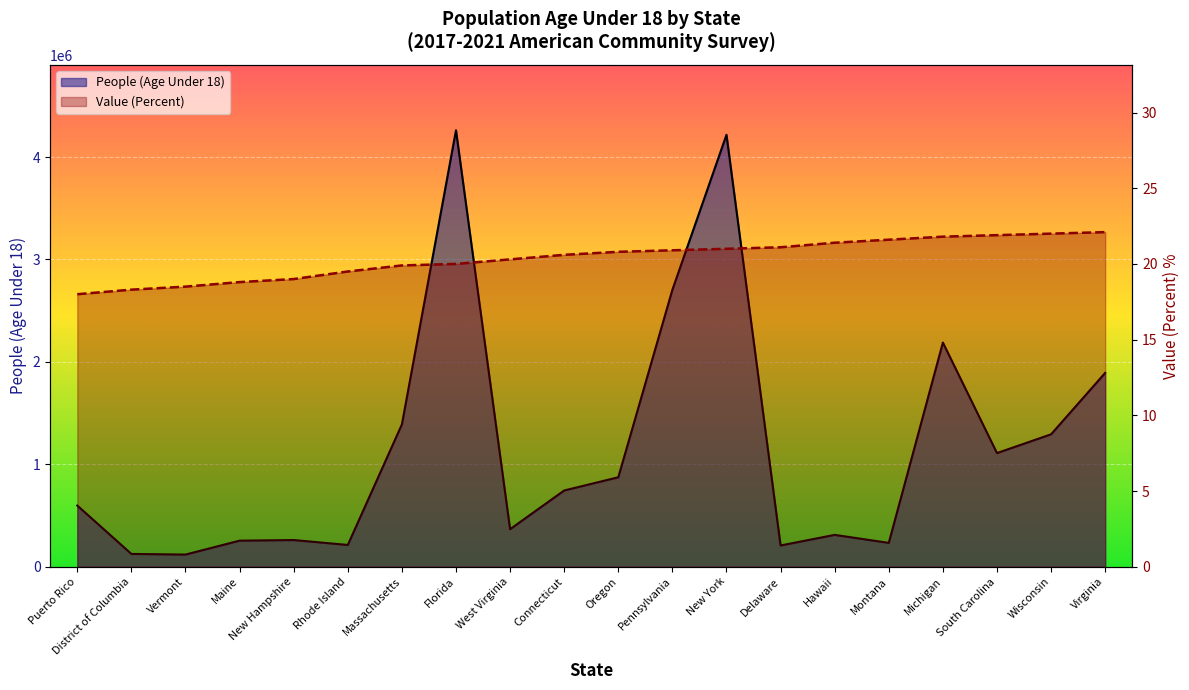

Reading left to right, list all the values displayed in this chart.

People (Age Under 18): 597277.0	125022.0	118889.0	254585.0	260615.0	212663.0	1389724.0	4261313.0	366495.0	744491.0	873486.0	2704482.0	4217396.0	207645.0	311020.0	232815.0	2188856.0	1109803.0	1292944.0	1892752.0
Value (Percent): 18.0	18.3	18.5	18.8	19.0	19.5	19.9	20.0	20.3	20.6	20.8	20.9	21.0	21.1	21.4	21.6	21.8	21.9	22.0	22.1